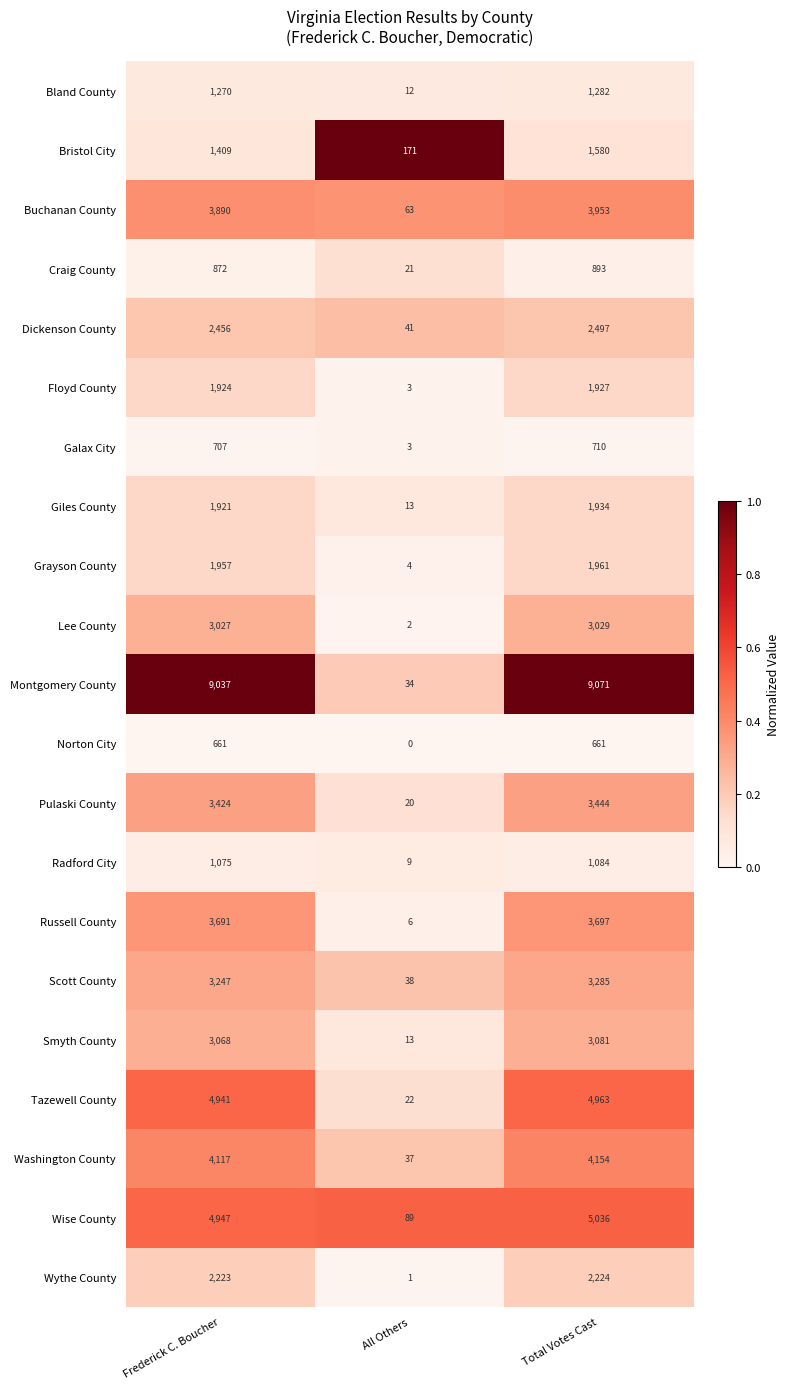

At Total Votes Cast, list the series in order from largest to smallest.

Montgomery County, Wise County, Tazewell County, Washington County, Buchanan County, Russell County, Pulaski County, Scott County, Smyth County, Lee County, Dickenson County, Wythe County, Grayson County, Giles County, Floyd County, Bristol City, Bland County, Radford City, Craig County, Galax City, Norton City